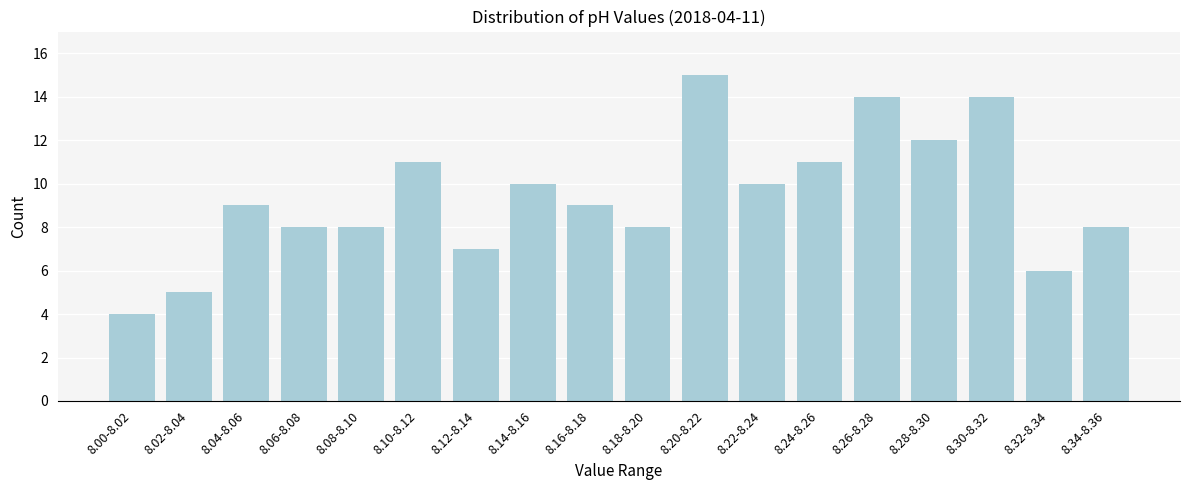

Reading left to right, what are all the values shown in this chart?

8.00-8.02=4	8.02-8.04=5	8.04-8.06=9	8.06-8.08=8	8.08-8.10=8	8.10-8.12=11	8.12-8.14=7	8.14-8.16=10	8.16-8.18=9	8.18-8.20=8	8.20-8.22=15	8.22-8.24=10	8.24-8.26=11	8.26-8.28=14	8.28-8.30=12	8.30-8.32=14	8.32-8.34=6	8.34-8.36=8